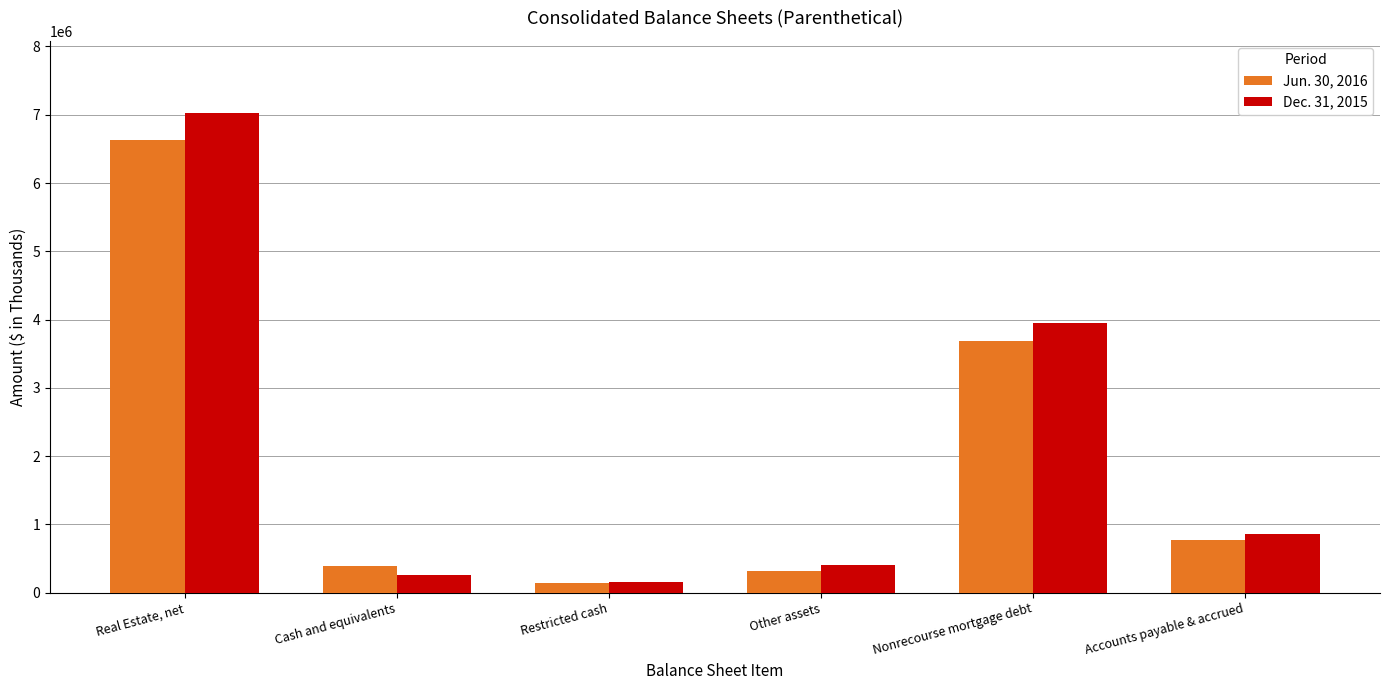

What is the label of the 5th bar from the right?

Cash and equivalents